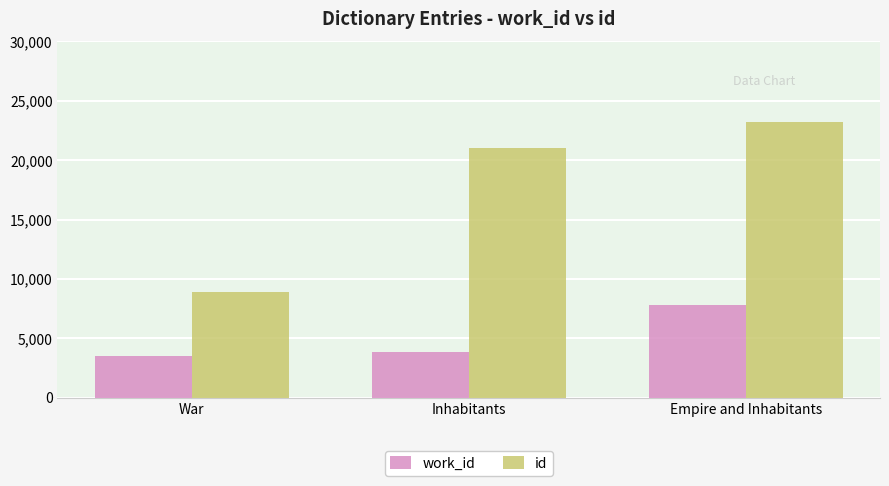

What is the difference between the second highest and minimum values in the work_id series?

400